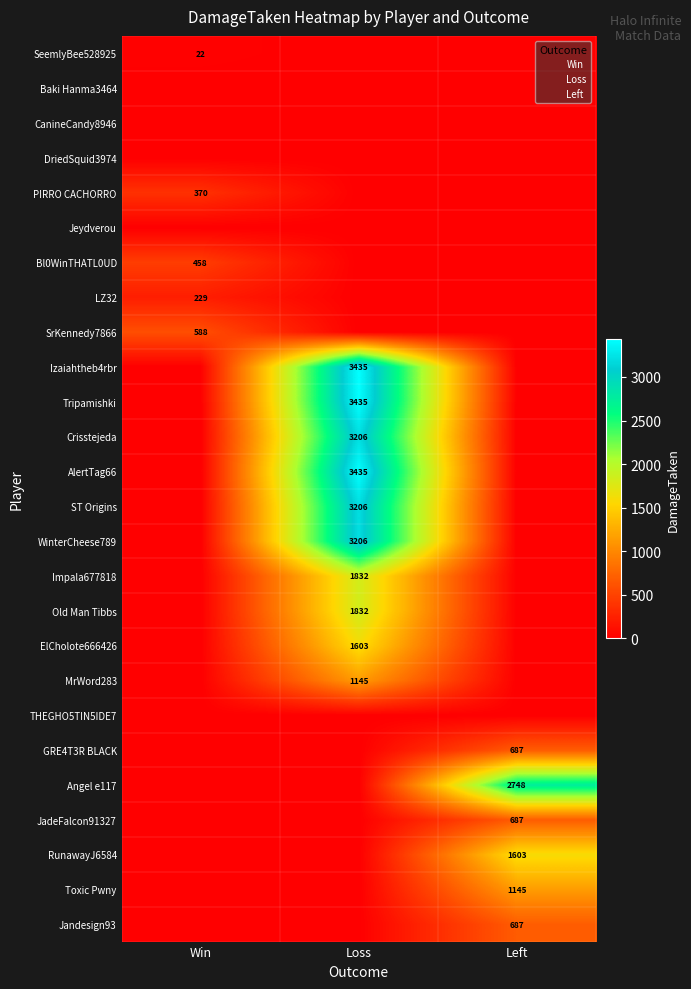

What is the total value across all series at Left?

7557